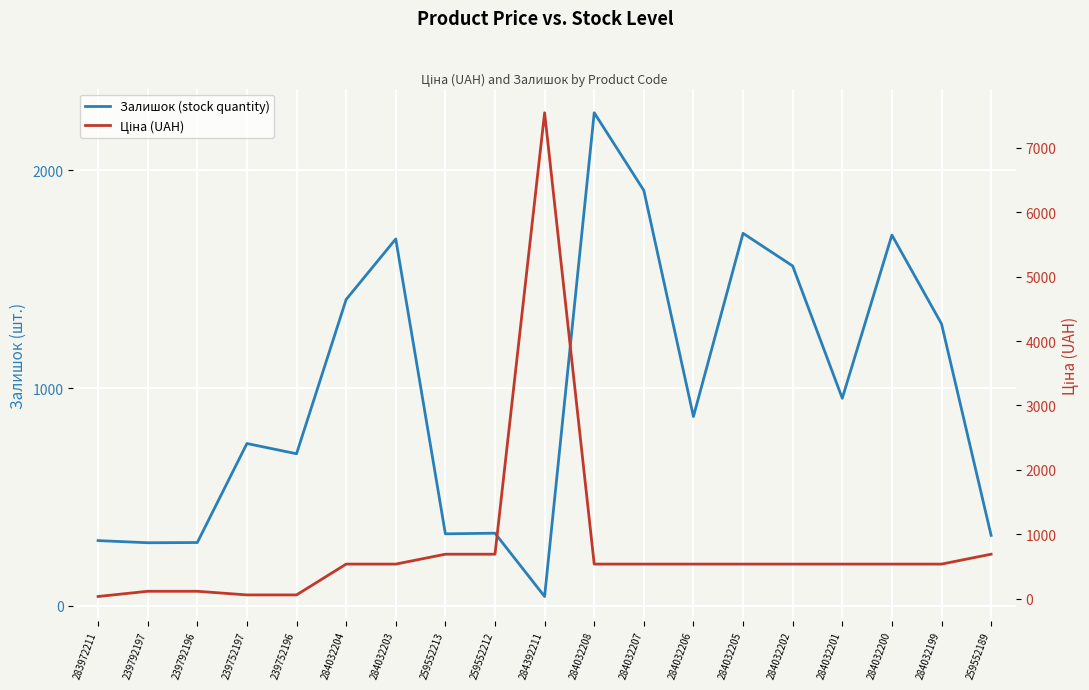

At which category does Ціна (UAH) reach its first local peak?

284392211